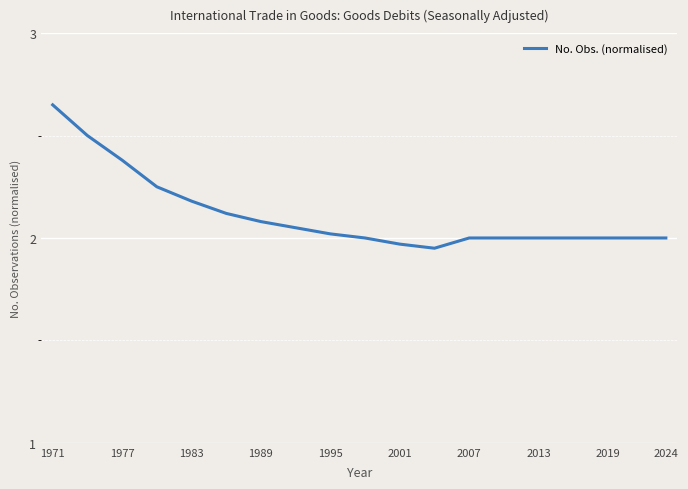

Count the number of data series in this chart.

1